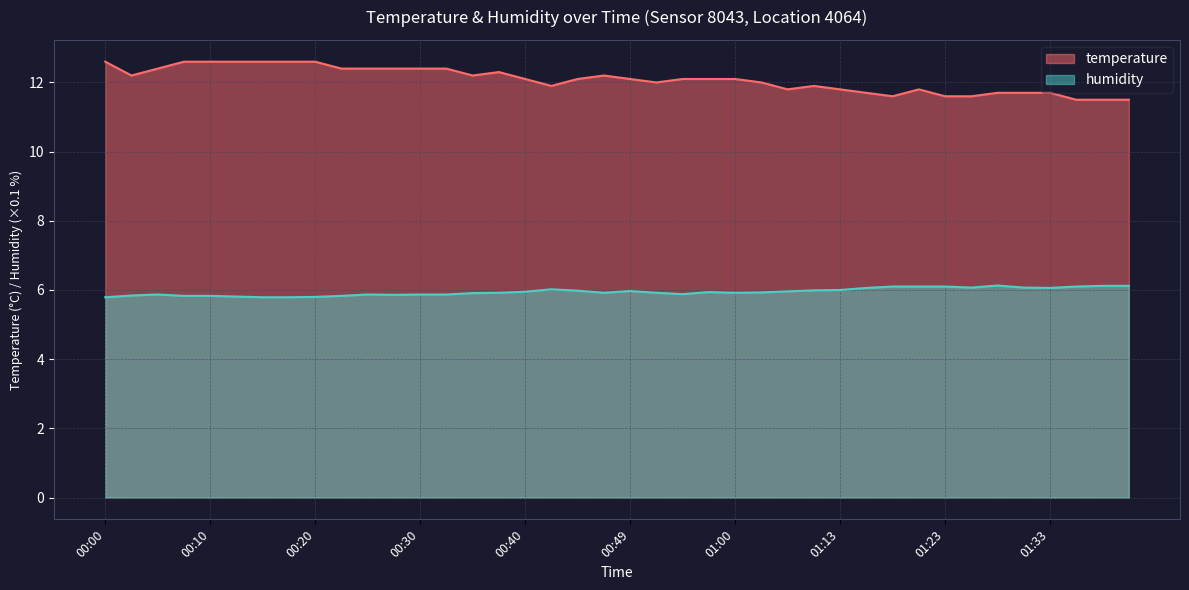

At how many categories does at least one series exceed 10?

40